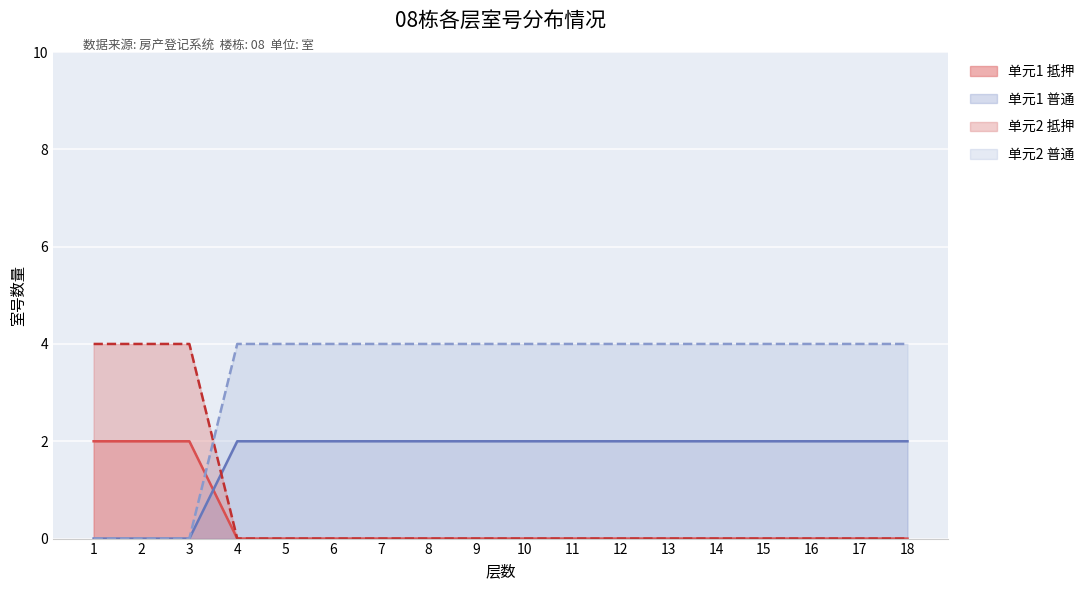

Which has a higher value, 10 or 4?

10